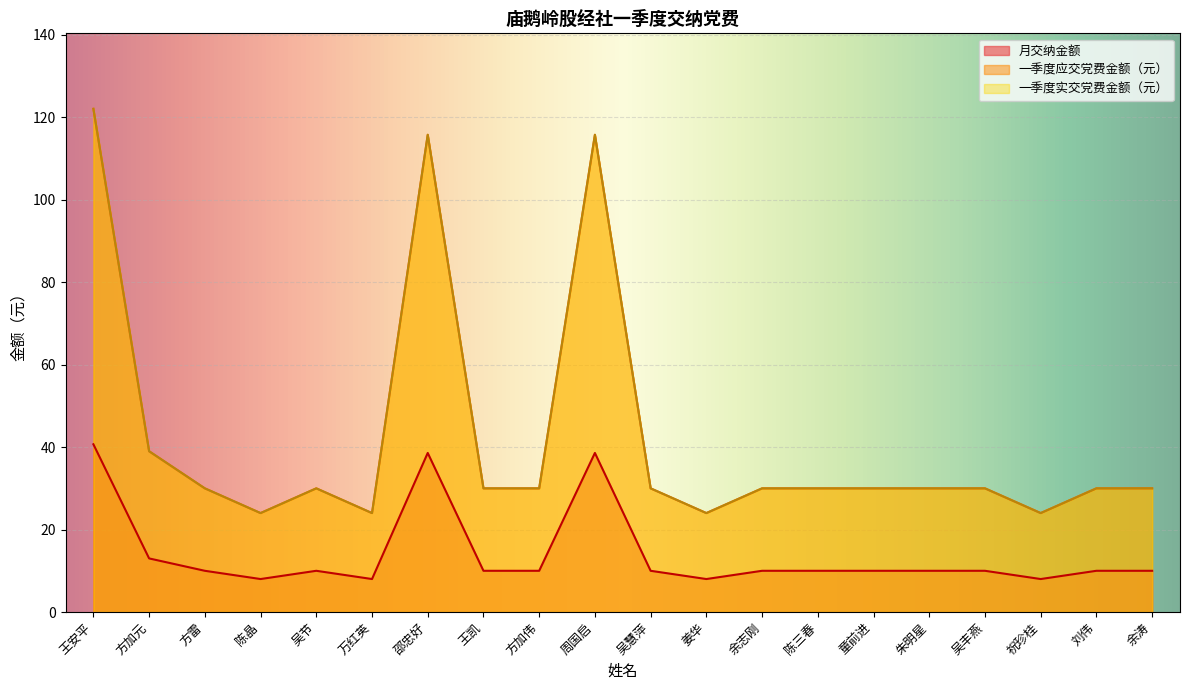

What is the label of the 15th point from the left?

童前进